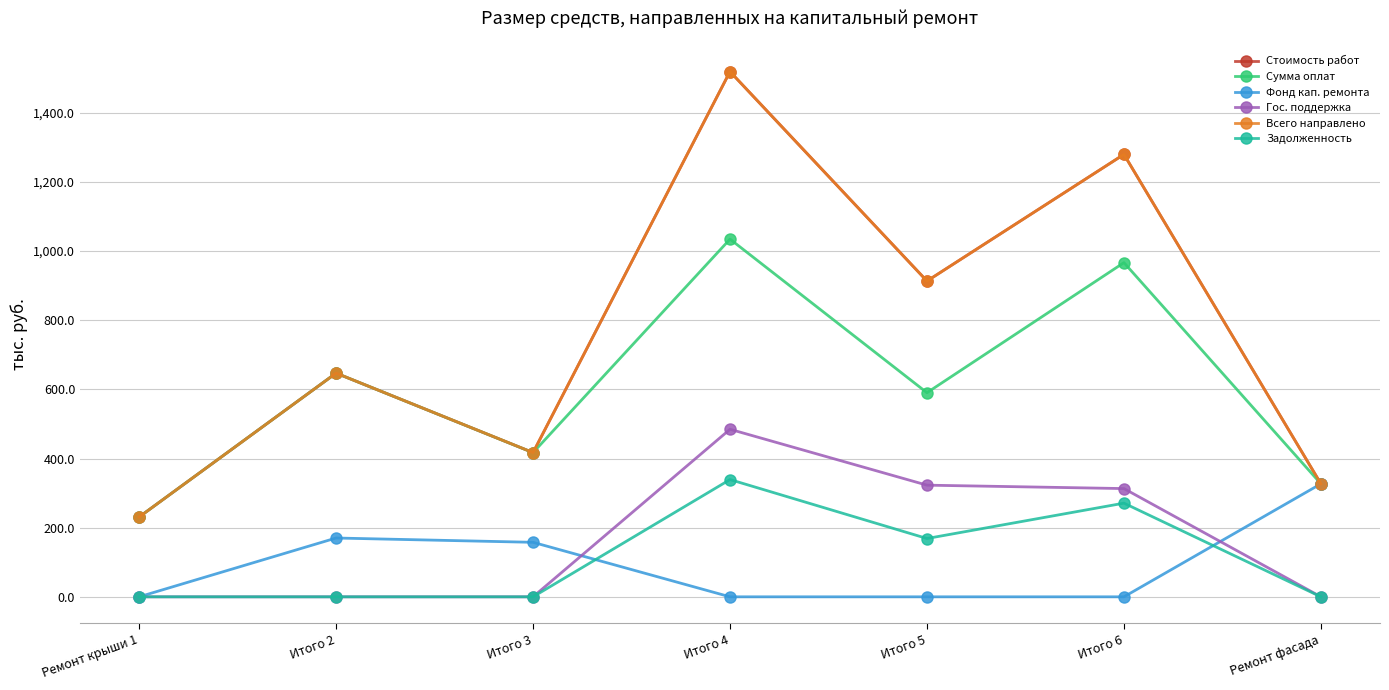

Is it true that Стоимость работ equals 2540.3 at Итого 4?

False